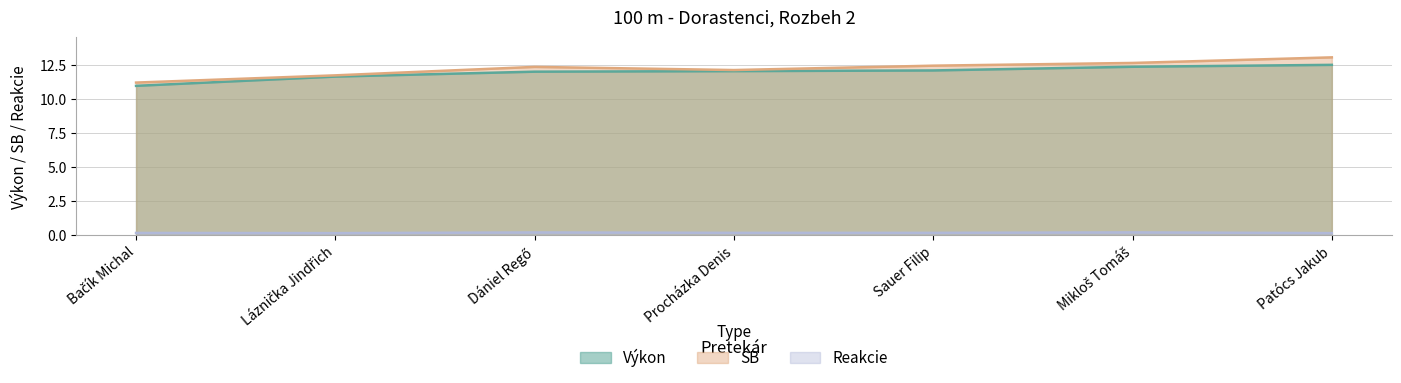

True or false: SB has more than 0 points higher than both neighbors.

True